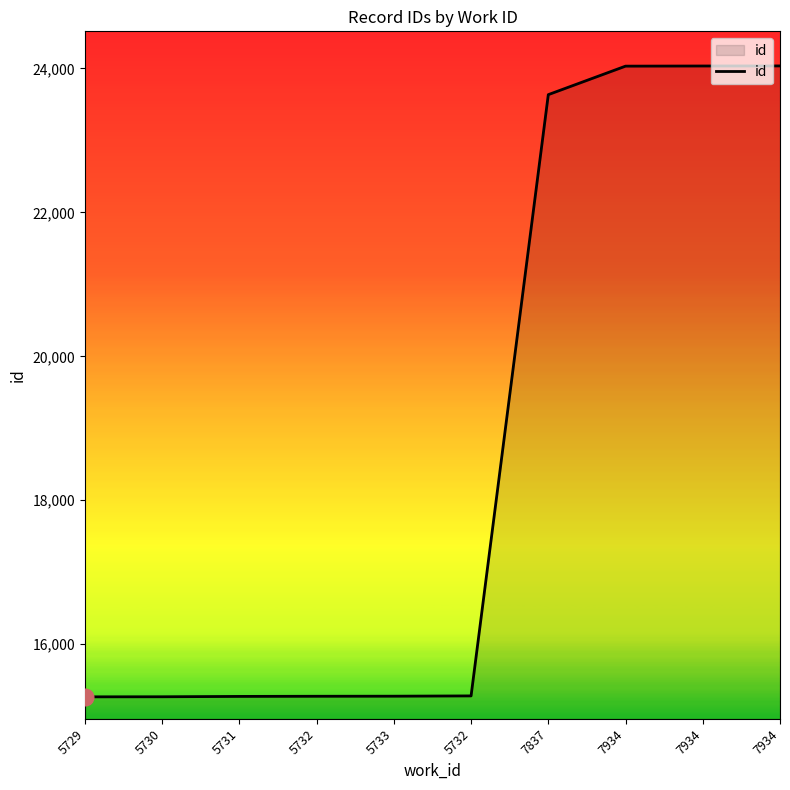

Does the chart have visible grid lines?

No